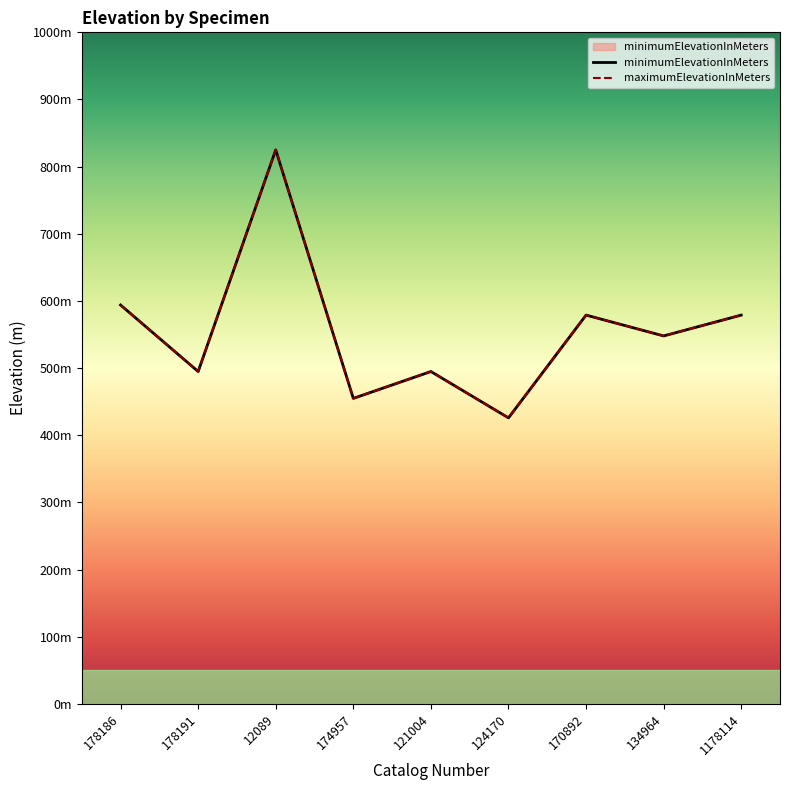

At which label does maximumElevationInMeters reach its peak?

12089